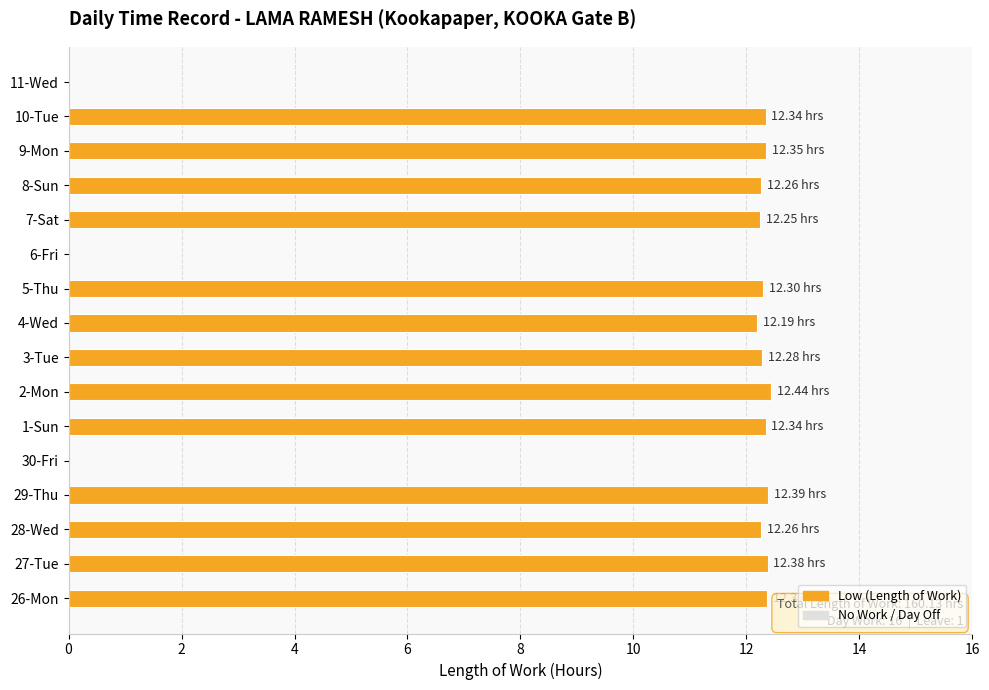

What is the sum of the values at 2-Mon and 11-Wed?

12.4